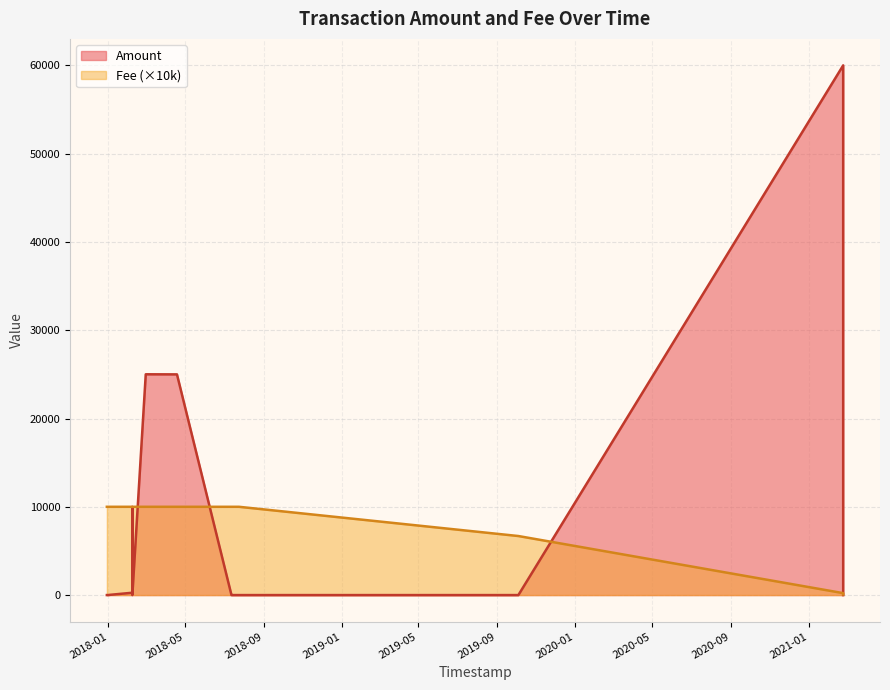

At 2018-02-07 11:33:02, list the series in order from largest to smallest.

Amount, Fee